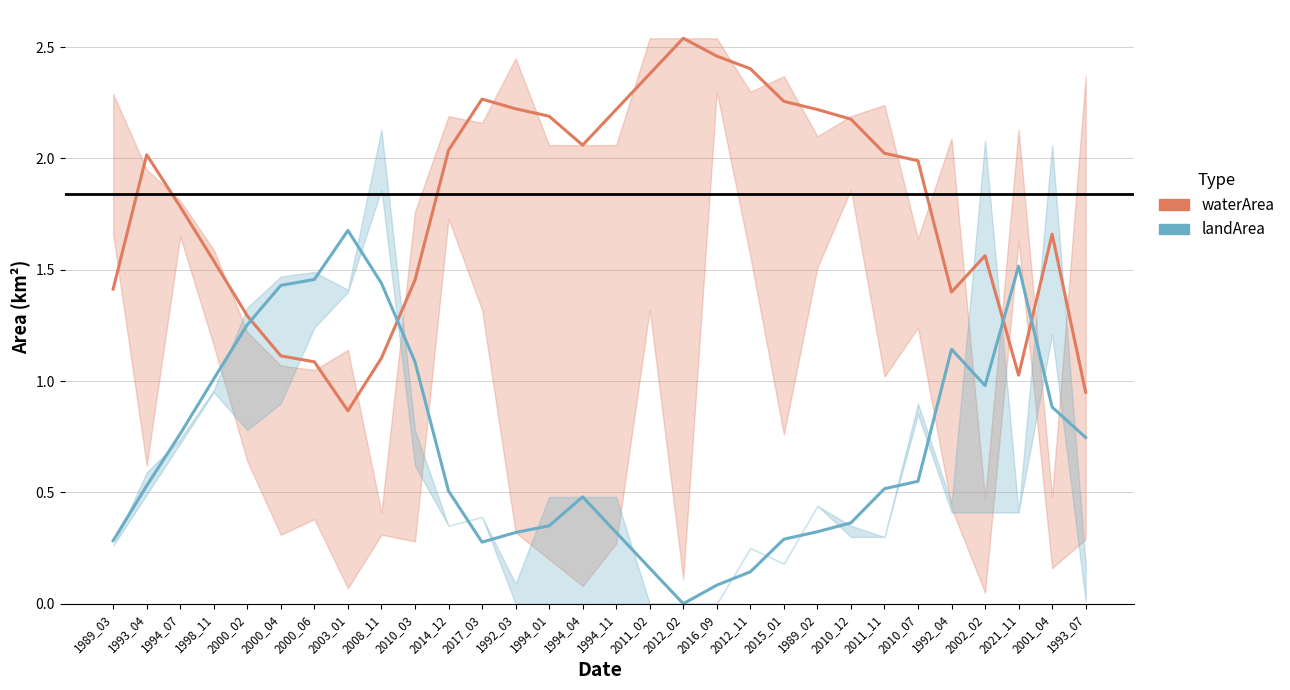

True or false: waterArea has a value of 1.7 at 2001_04.

True